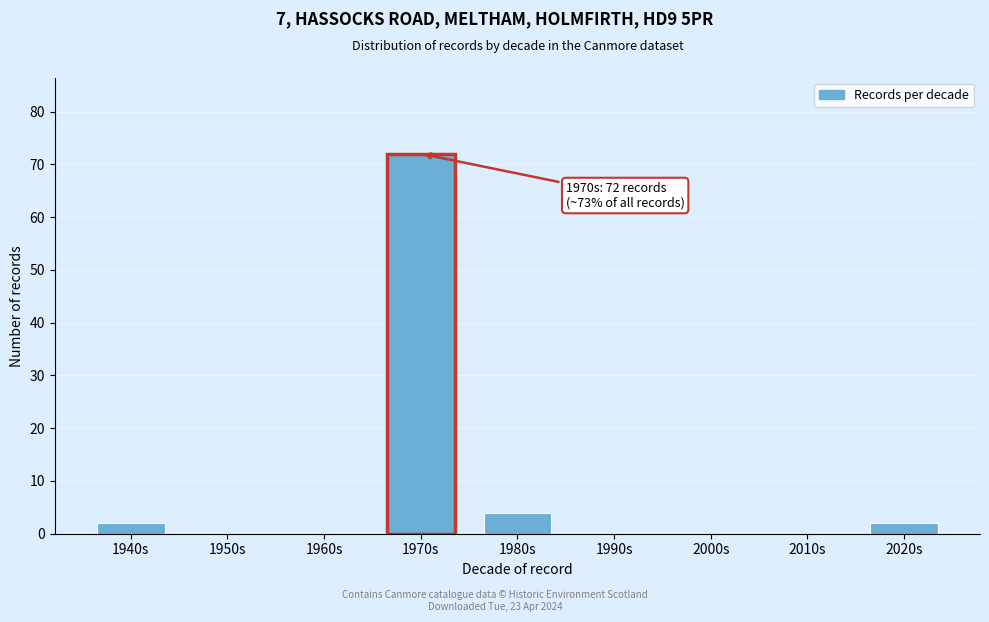

Reading left to right, extract all data points from this chart.

1940s=2	1950s=0	1960s=0	1970s=72	1980s=4	1990s=0	2000s=0	2010s=0	2020s=2